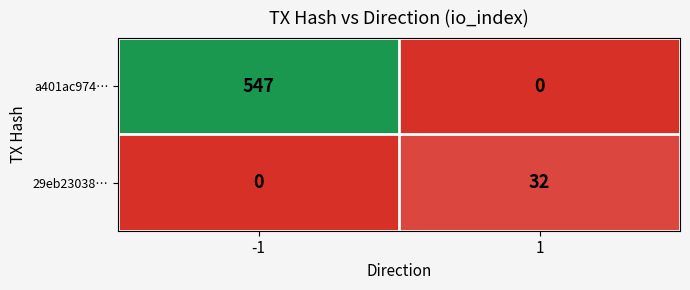

At which category is the sum across all series the highest?

-1